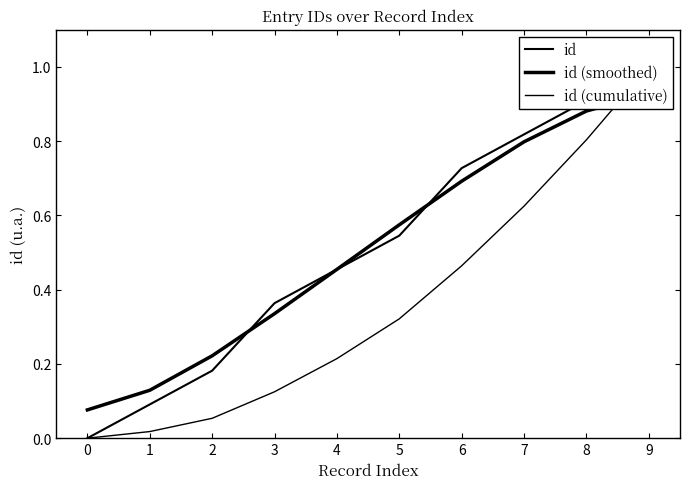

How many data points in id (cumulative) are above 0?

9